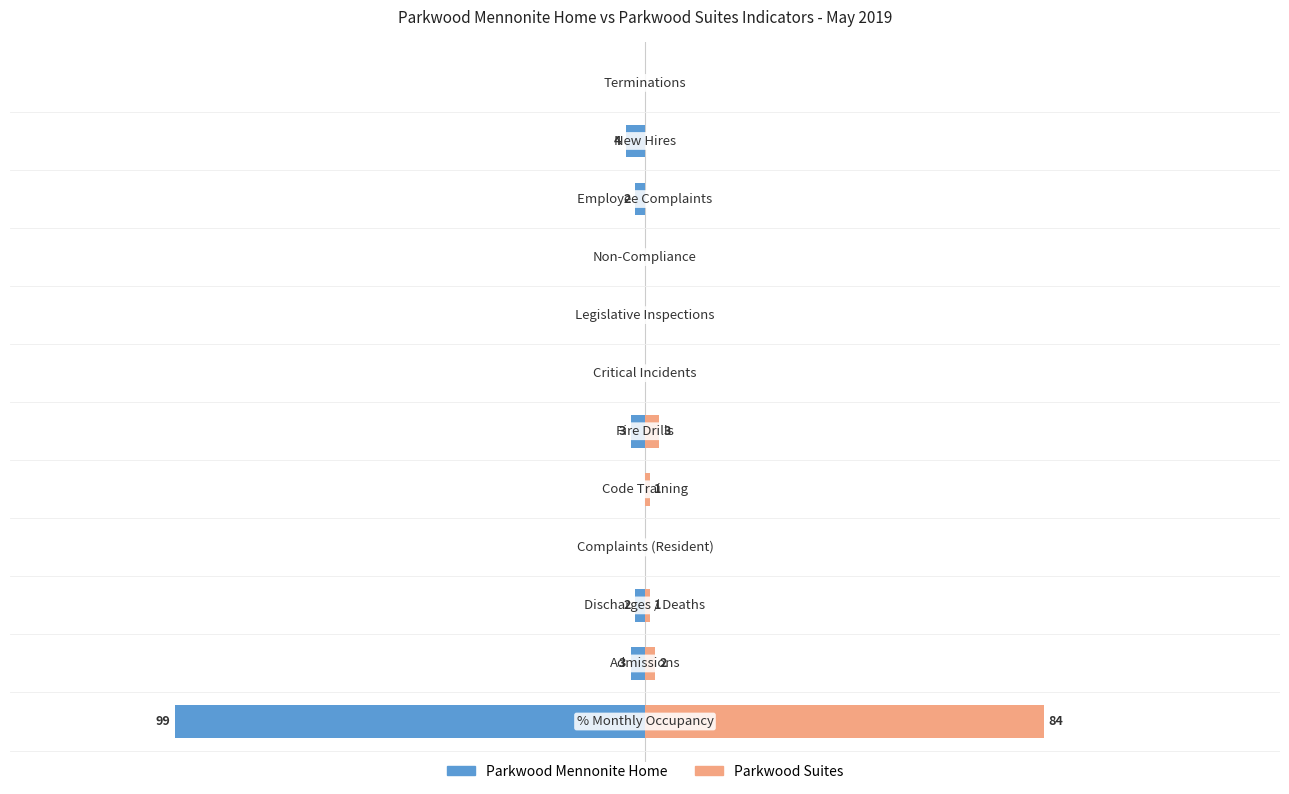

What is the total value across all series at 0?

-15